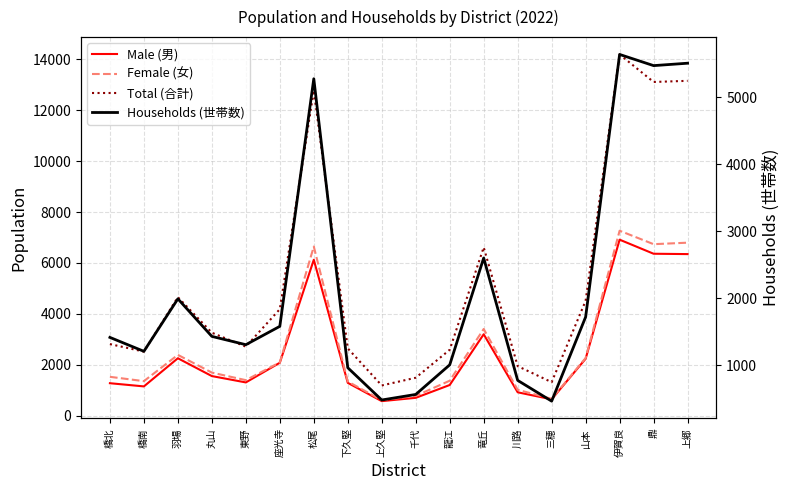

What are all the series names shown in the legend?

Male (男), Female (女), Total (合計), Households (世帯数)